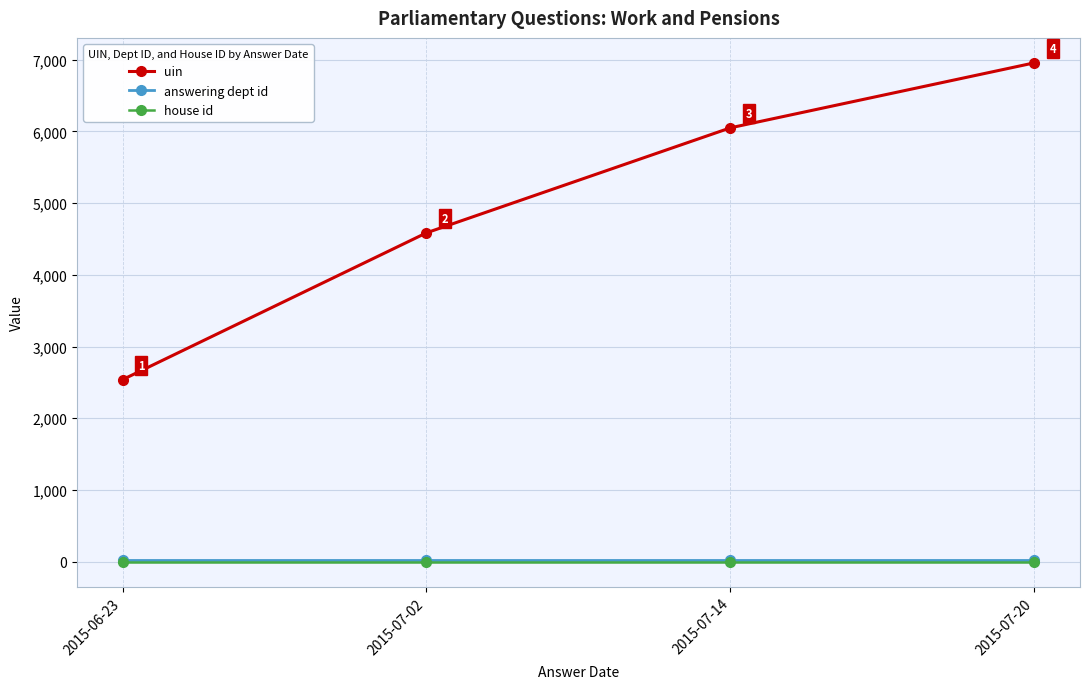

Which series has the largest range (max minus min)?

uin